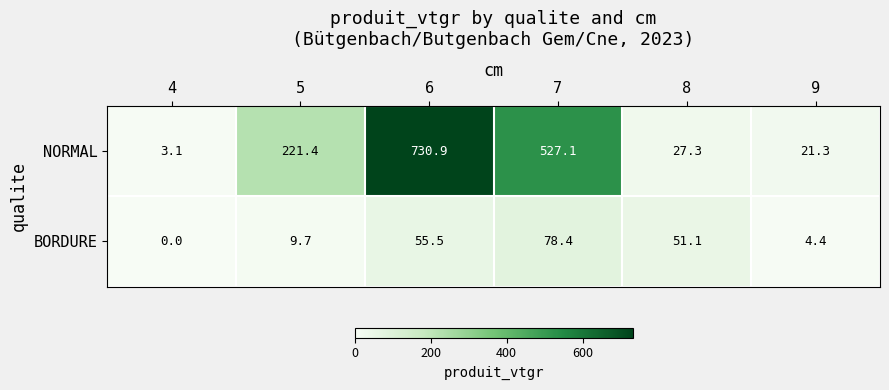

Which category has the lowest value in the BORDURE series?

4